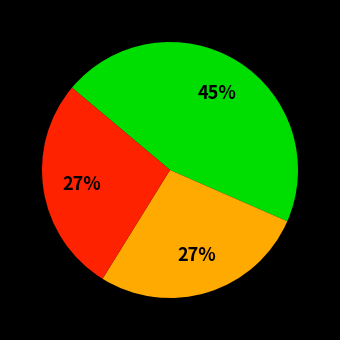

To the nearest percent, what is the average slice percentage?

33%